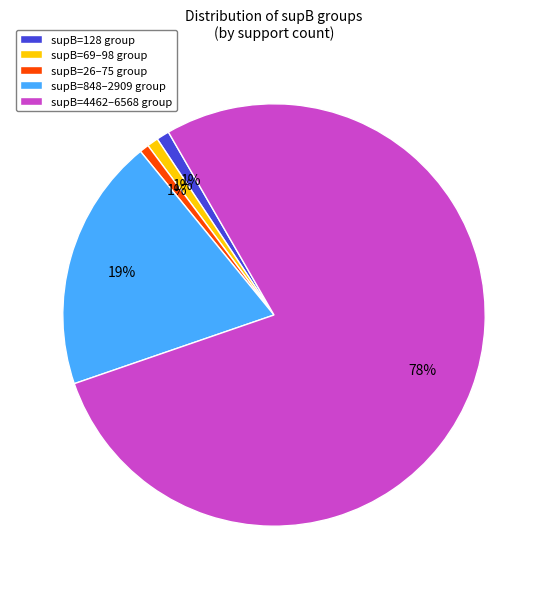

Is there any slice that represents more than half of the pie?

Yes